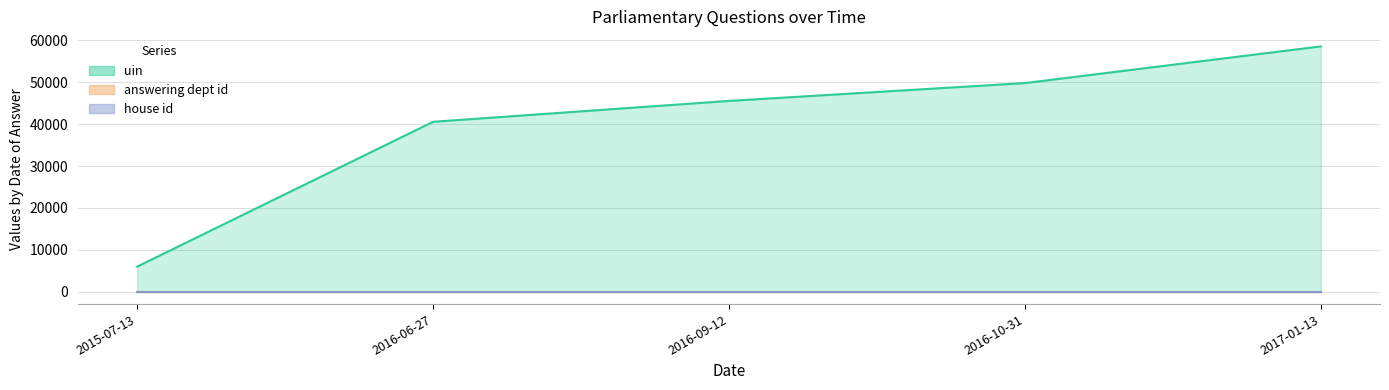

What is the label of the 5th point from the left?

2017-01-13